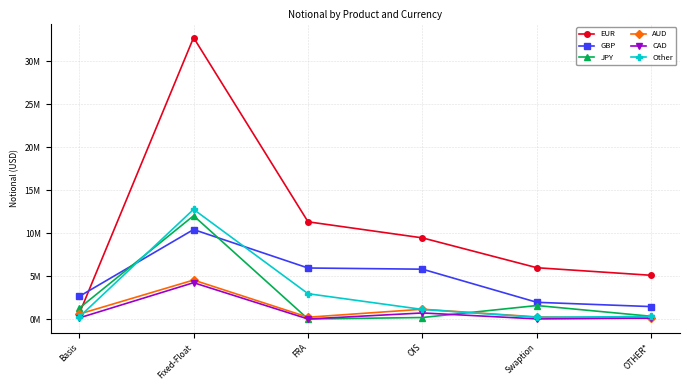

Where is the first local minimum for CAD?

FRA